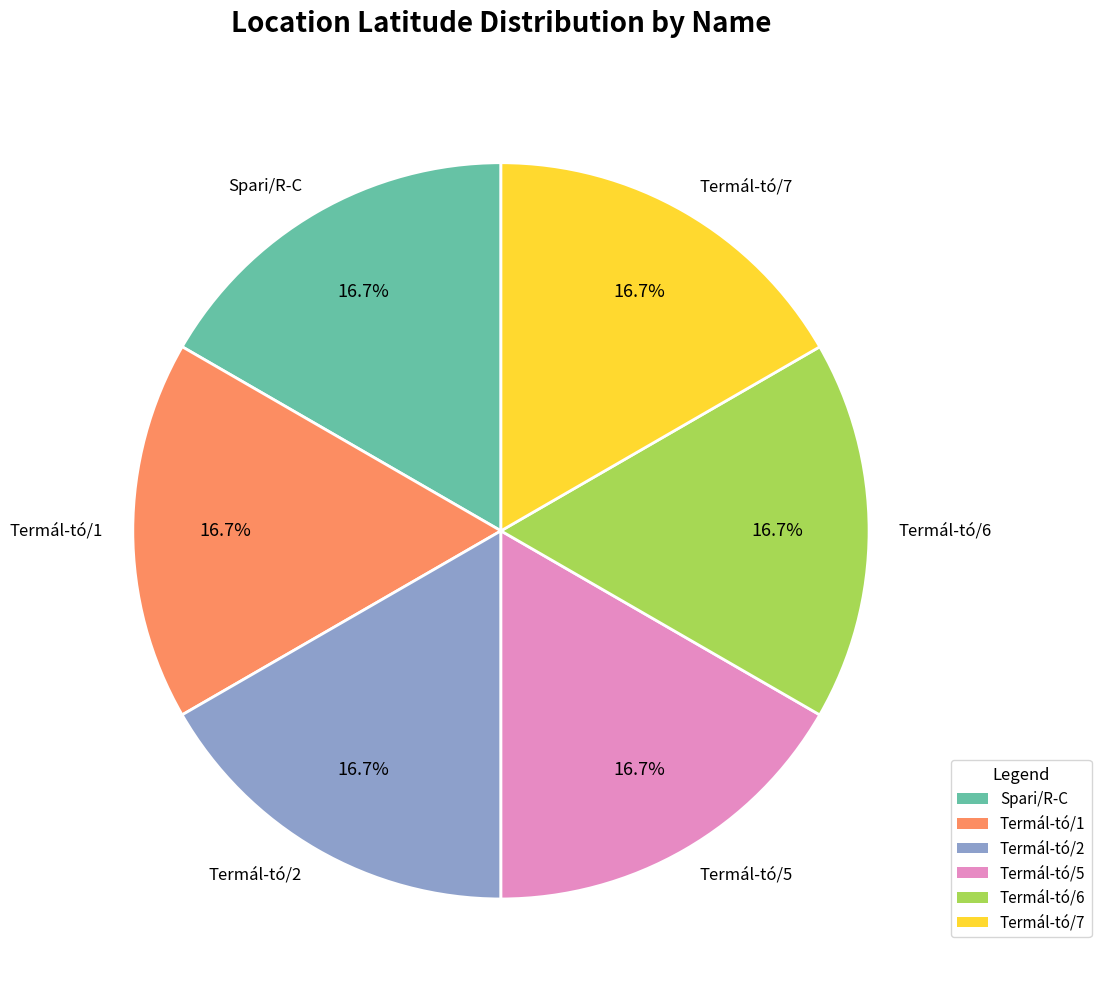

Is there a majority slice in this chart?

No